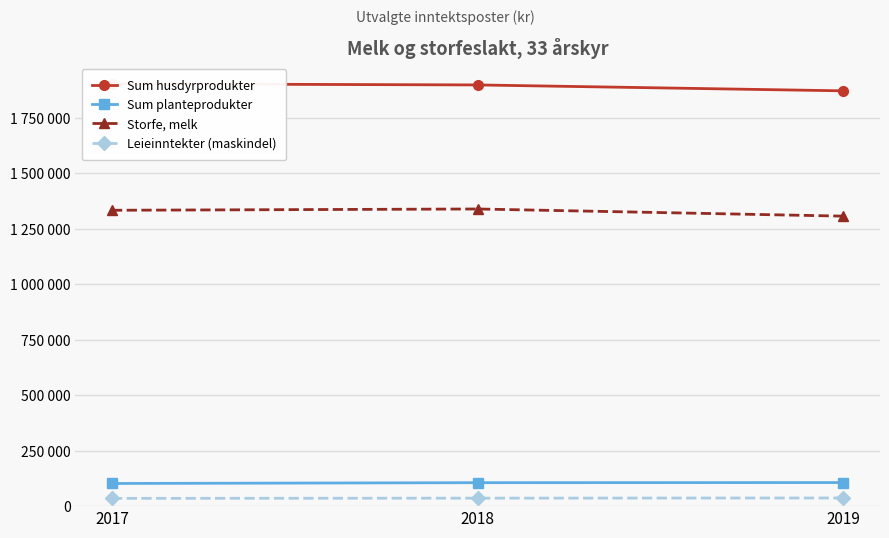

True or false: Sum planteprodukter has a value of 156499 at 2018.

False